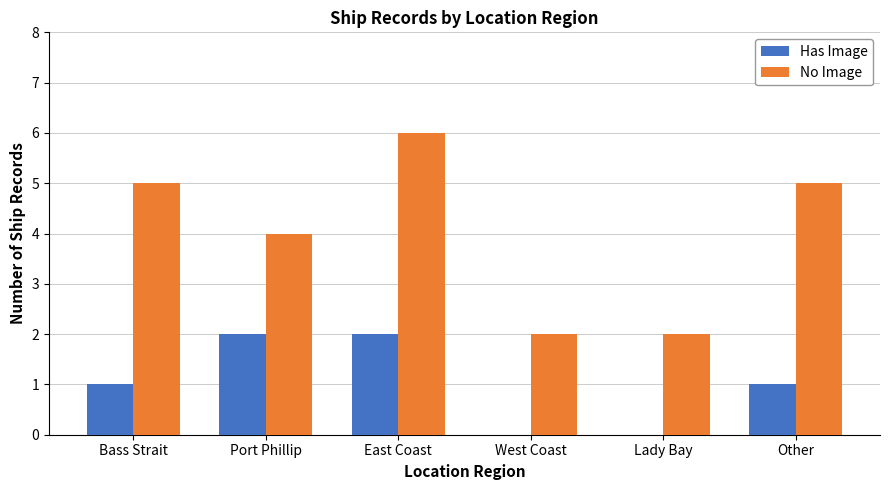

What value does the No Image series have at East Coast?

6